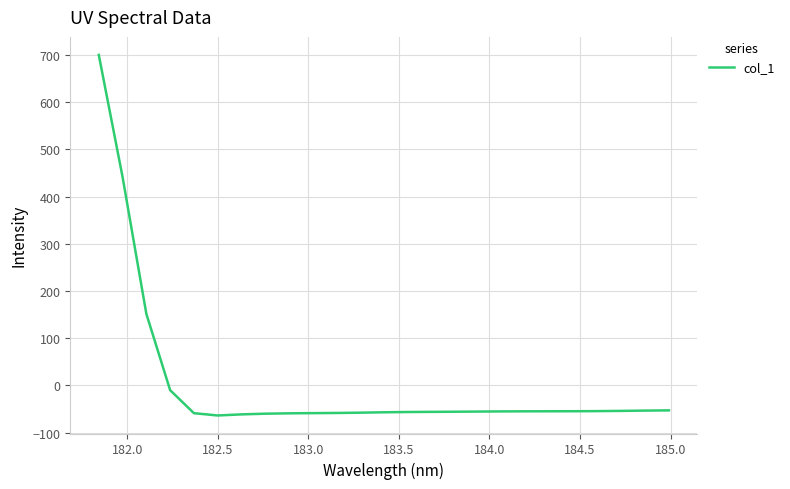

What is the difference between the maximum and minimum values?

763.7